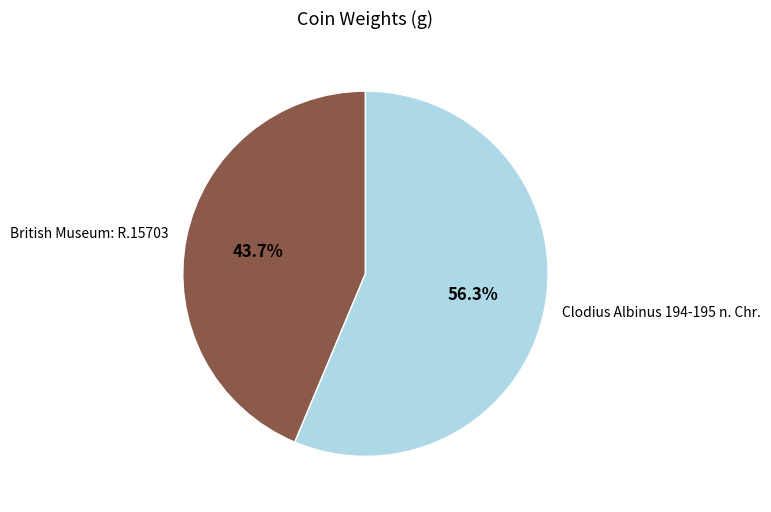

What is the largest slice in the pie chart?

Clodius Albinus 194-195 n. Chr.